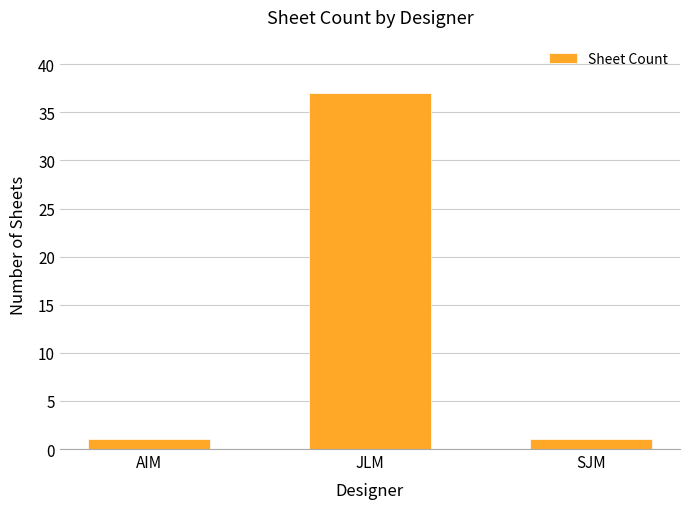

What is the difference between the values at JLM and SJM?

36